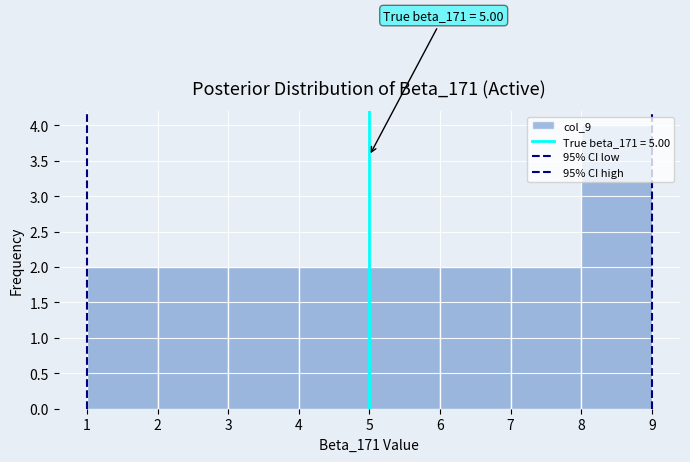

Over which range of the x-axis is the bar tallest?

8 to 9